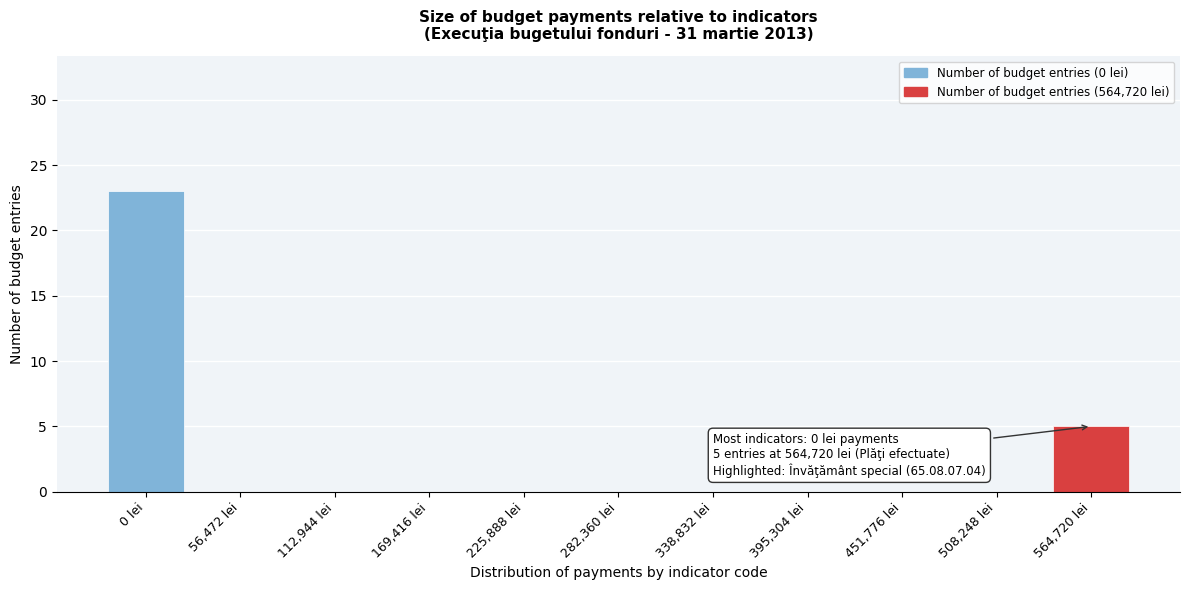

Reading right to left, list all the values displayed in this chart.

564,720 lei=5	508,248 lei=0	451,776 lei=0	395,304 lei=0	338,832 lei=0	282,360 lei=0	225,888 lei=0	169,416 lei=0	112,944 lei=0	56,472 lei=0	0 lei=23